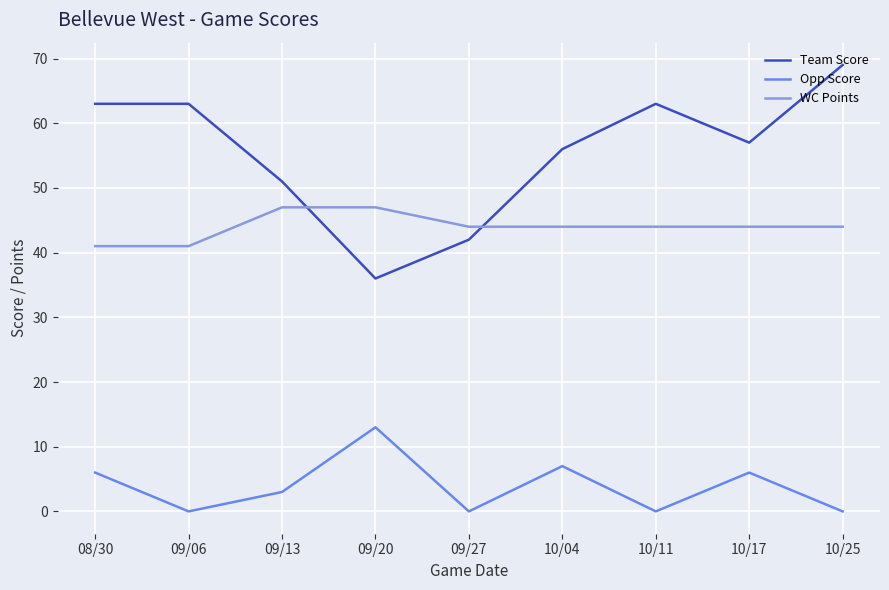

What is the difference between the second highest and minimum values in the Team Score series?

27